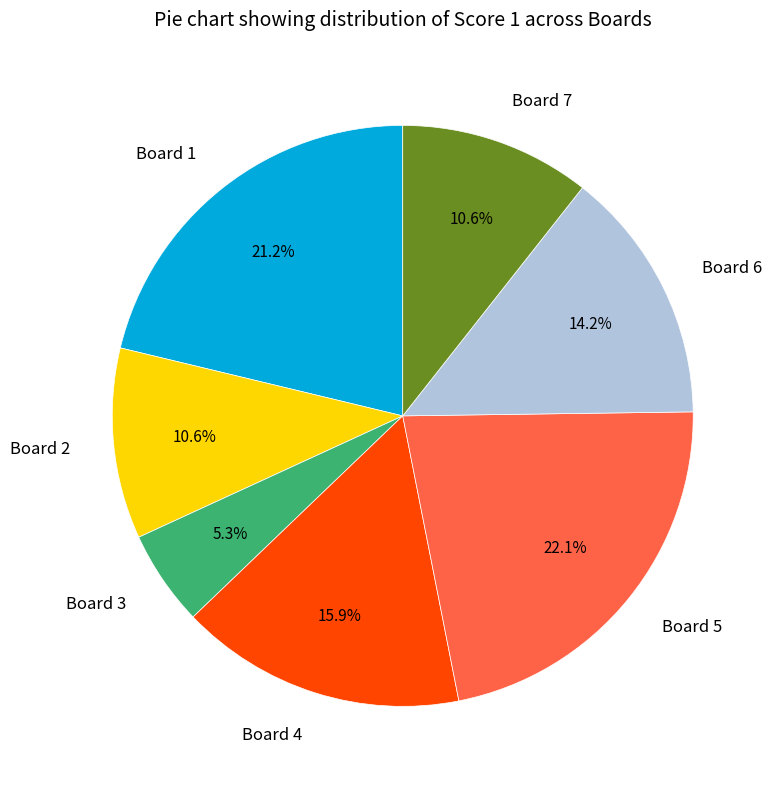

Is there a majority slice in this chart?

No